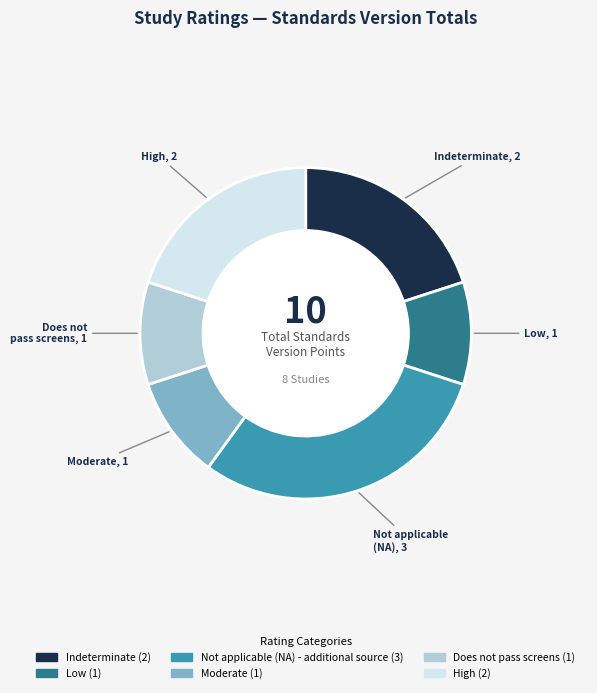

Is there a majority slice in this chart?

No